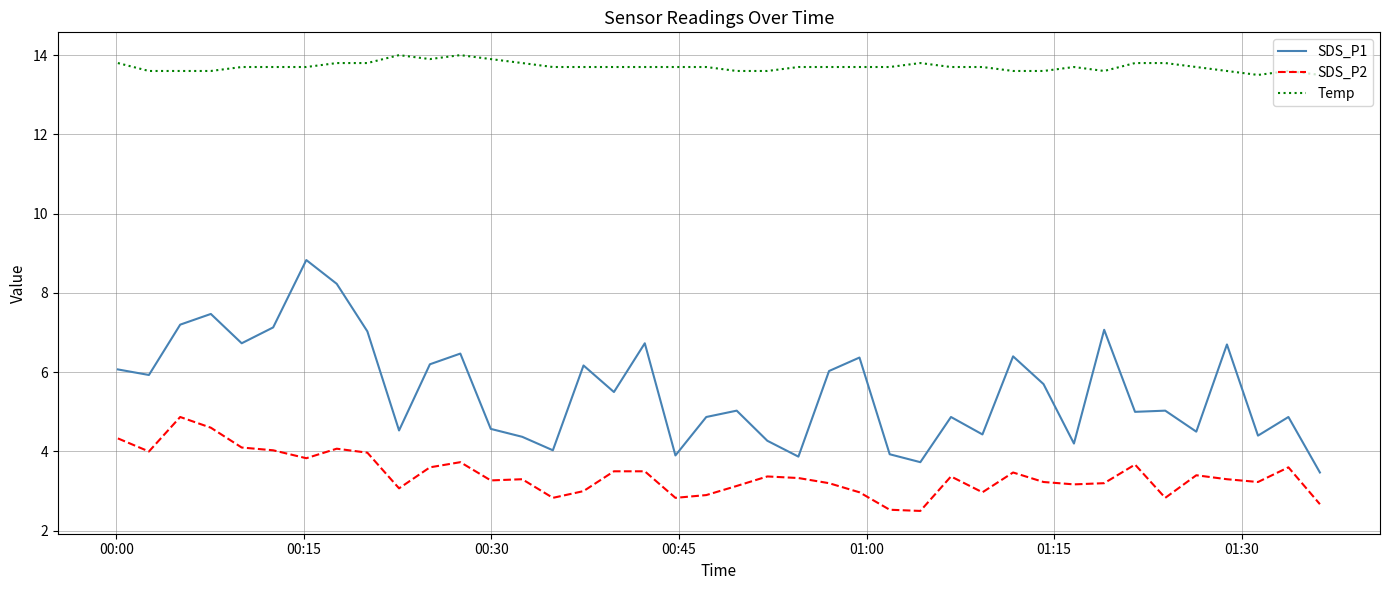

Which series has the largest total across all categories?

Temp